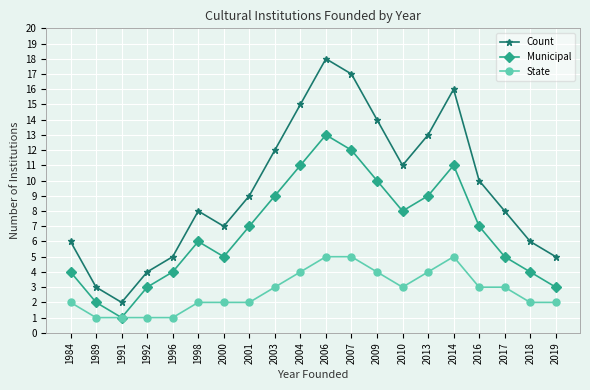

Reading left to right, transcribe all the data shown in this chart.

Count: 6	3	2	4	5	8	7	9	12	15	18	17	14	11	13	16	10	8	6	5
Municipal: 4	2	1	3	4	6	5	7	9	11	13	12	10	8	9	11	7	5	4	3
State: 2	1	1	1	1	2	2	2	3	4	5	5	4	3	4	5	3	3	2	2